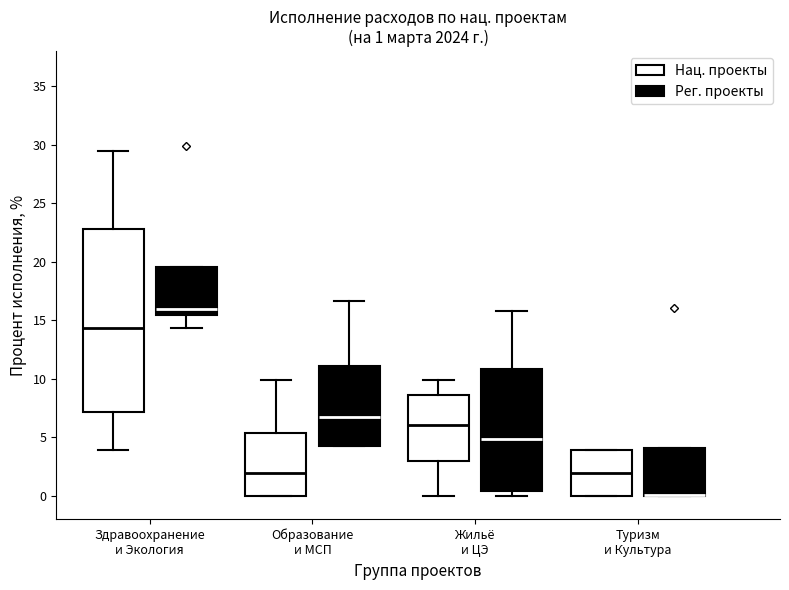

Comparing the boxes themselves (not the whiskers), which one is the tallest?

Здравоохранение и Экология (Нац. проекты)